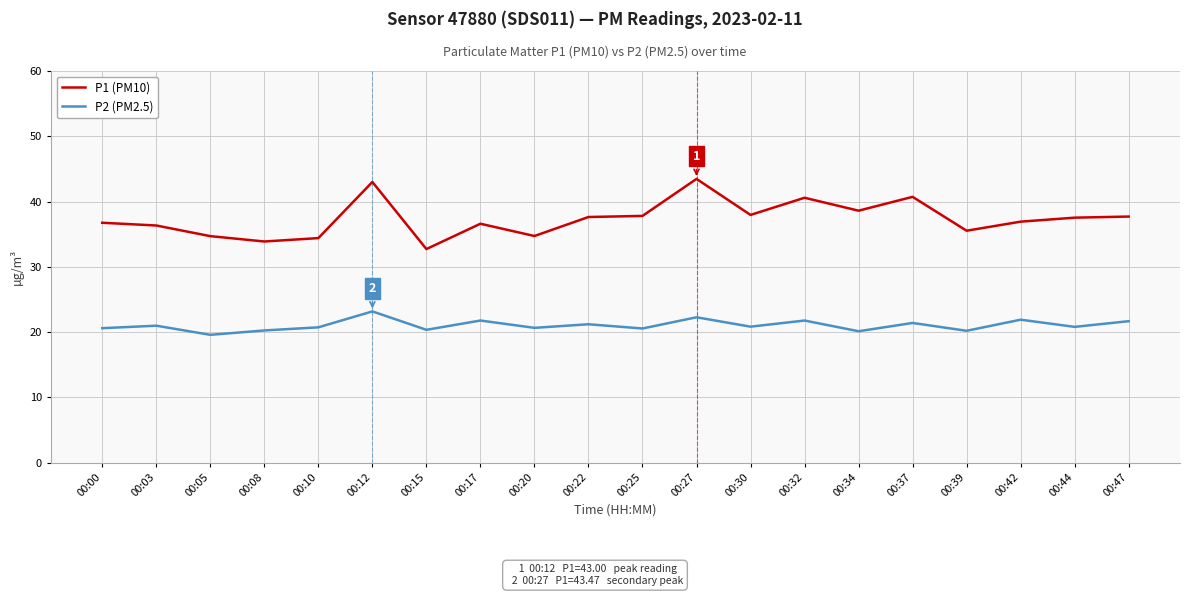

What is the minimum value for P2 (PM2.5)?

19.6